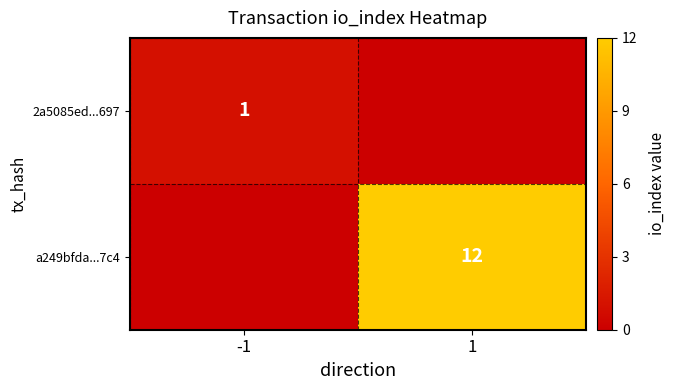

The 2a5085ed...697 series shows 1 at -1. True or false?

True